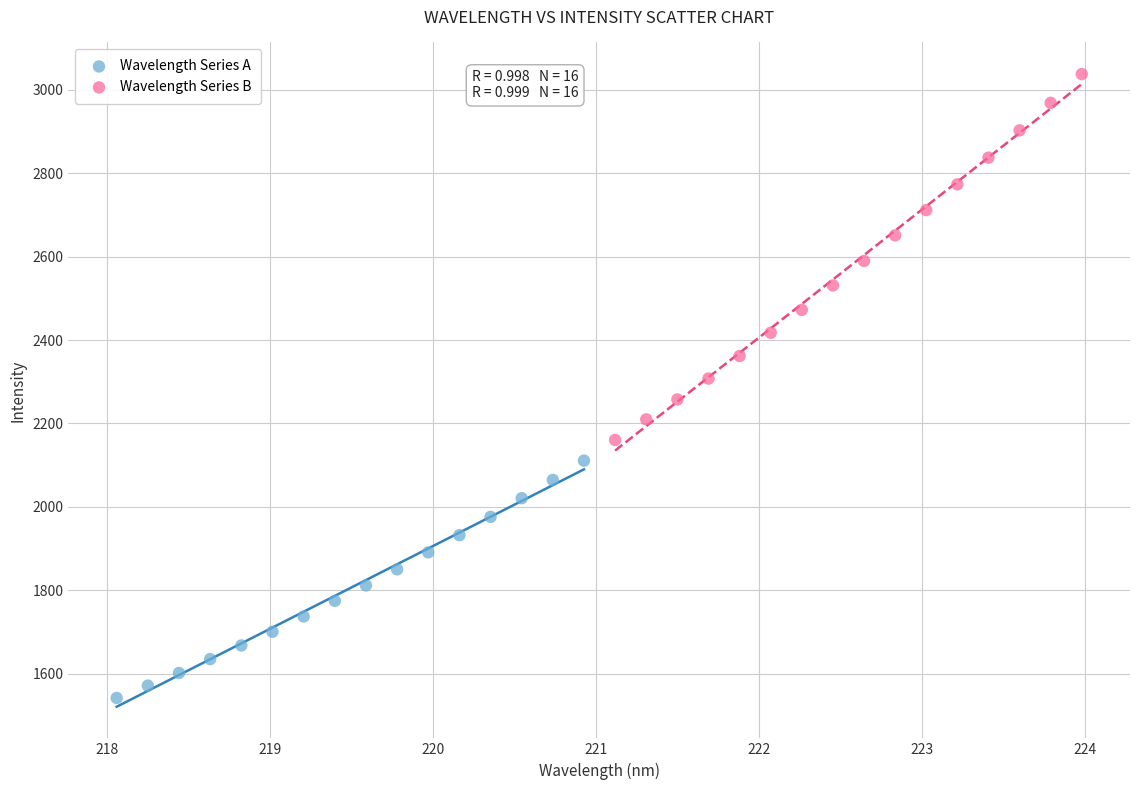

Which series has the largest Y range (max minus min)?

Wavelength Series B